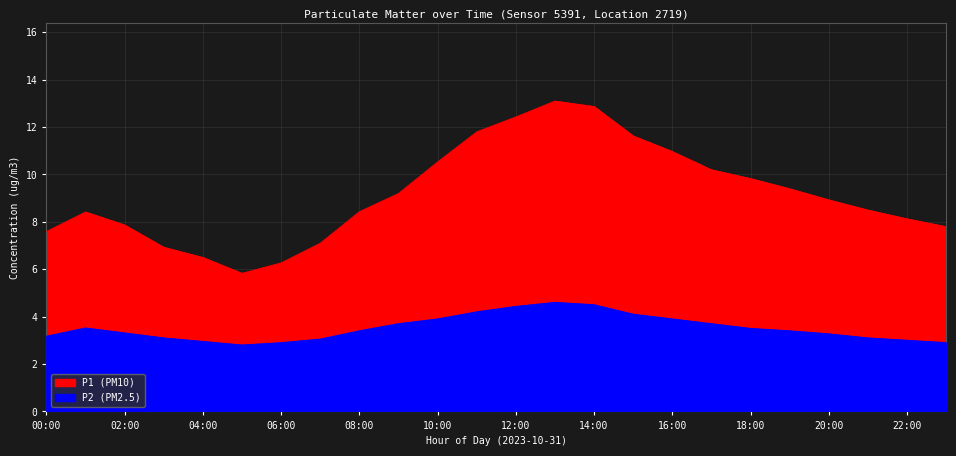

What is the value of the P1 point at the 19th from the left?

9.8